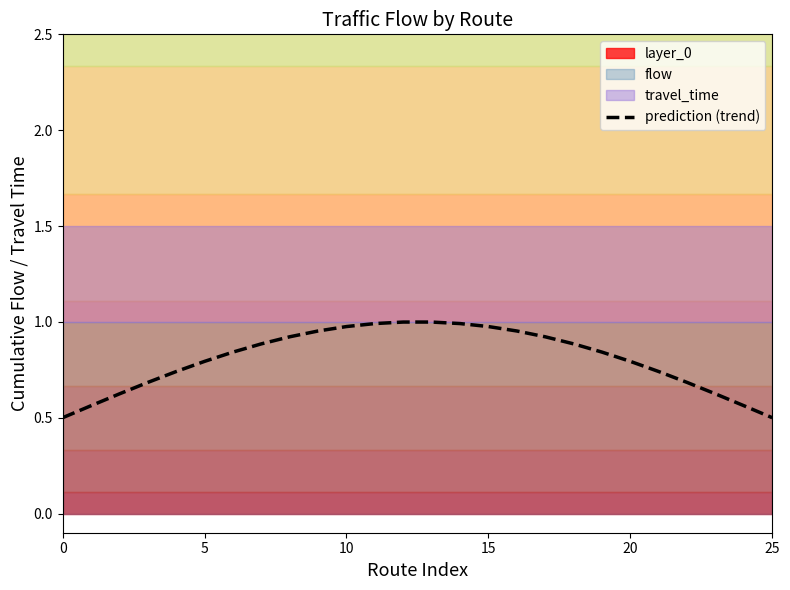

What is the change in value from 18 to 25?

-0.4